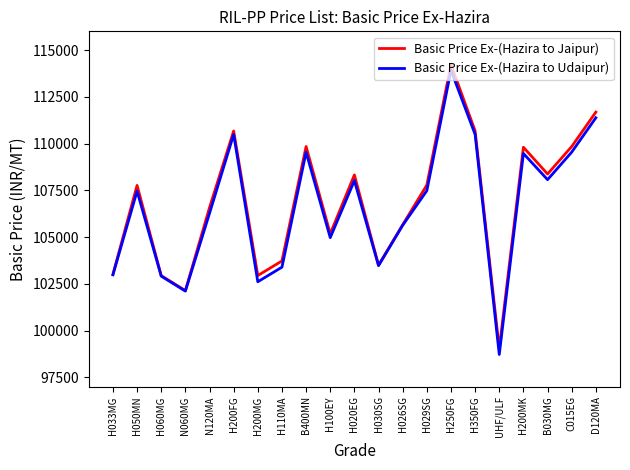

At which category does the chart reach its peak across all series?

H250FG